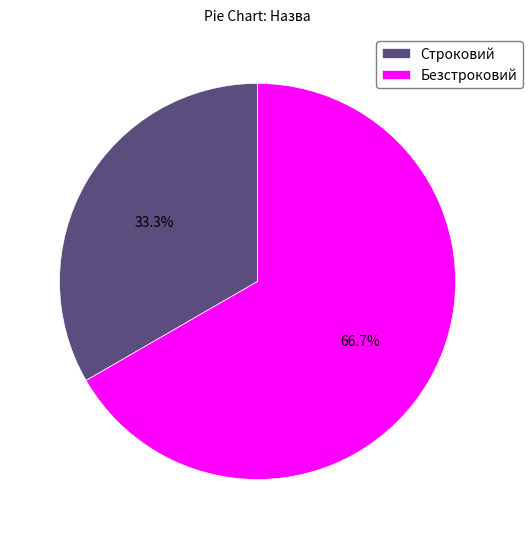

What percentage is the Безстроковий slice, to the nearest percent?

67%